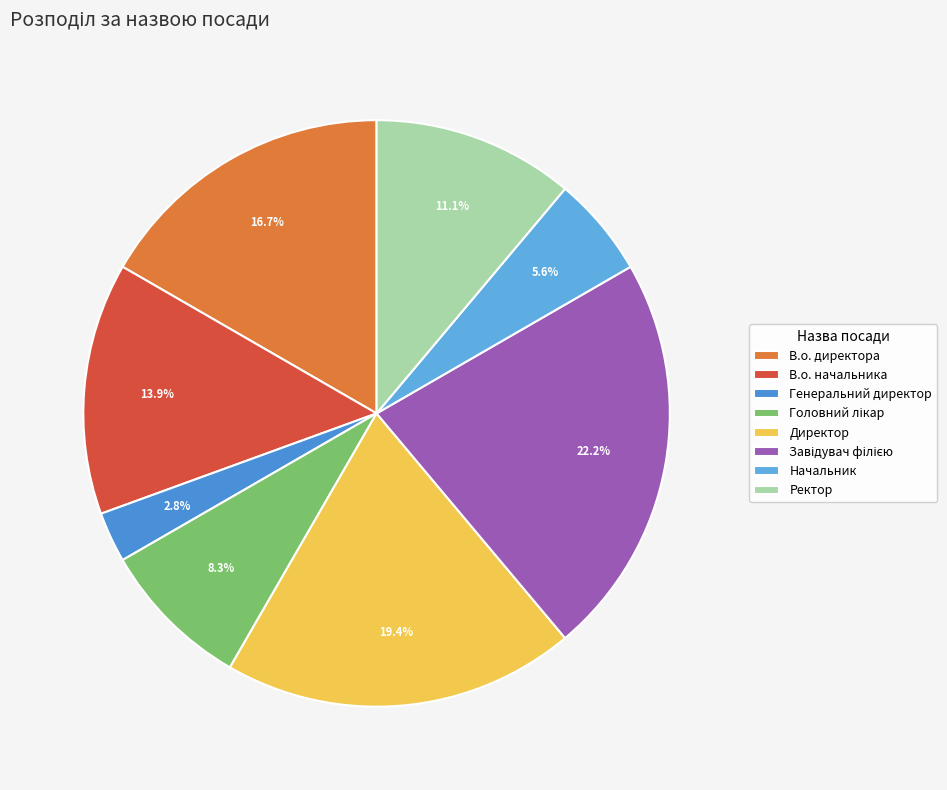

How many slices are in this pie chart?

8